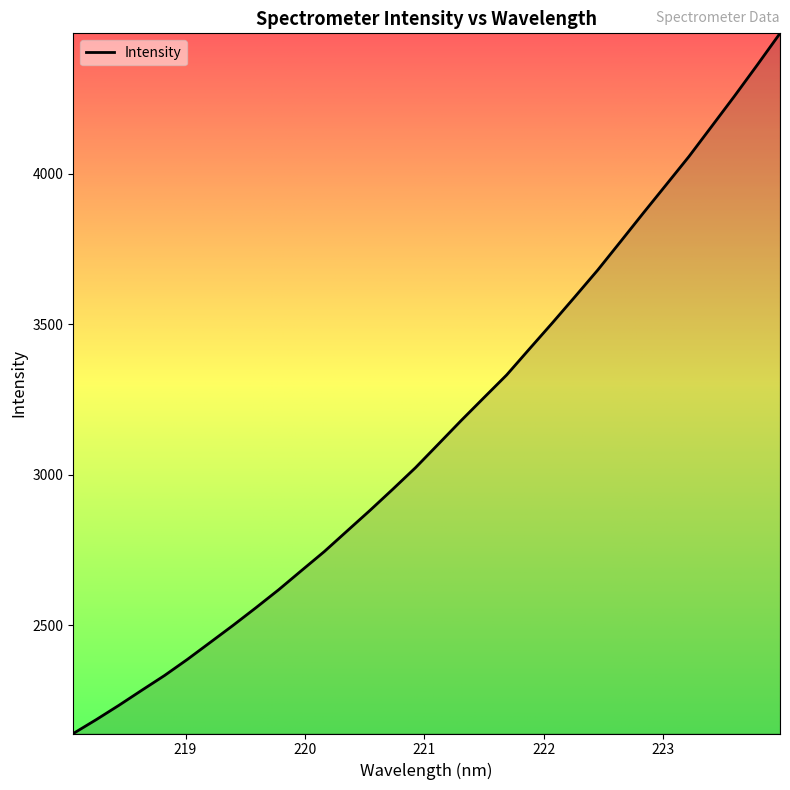

What is the difference between the maximum and minimum values?

2326.5